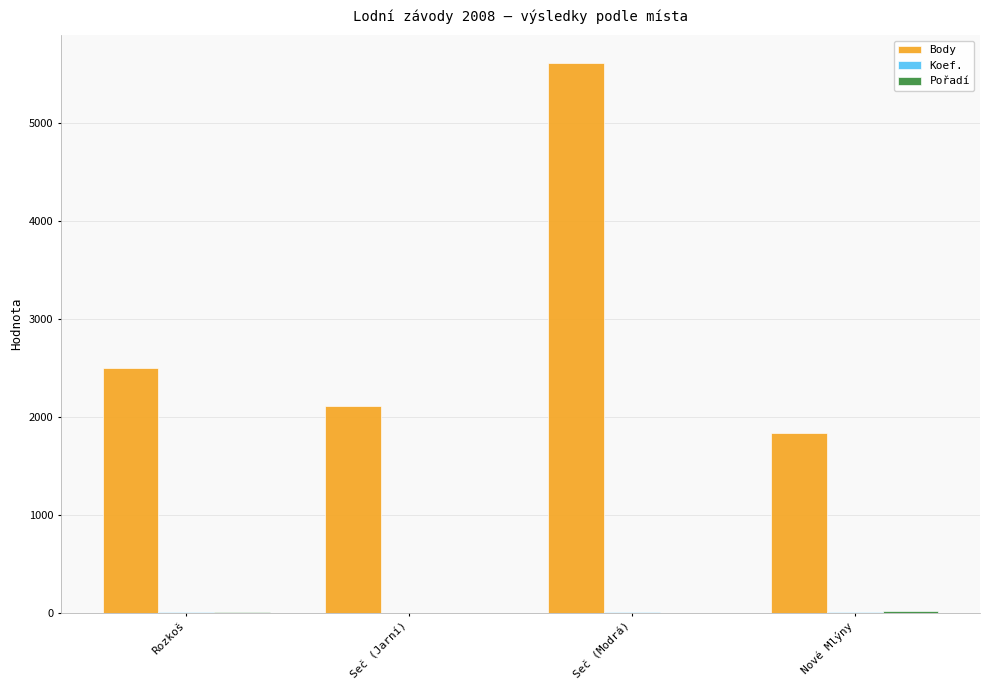

True or false: Body has a value of 2110 at Seč (Jarní).

True